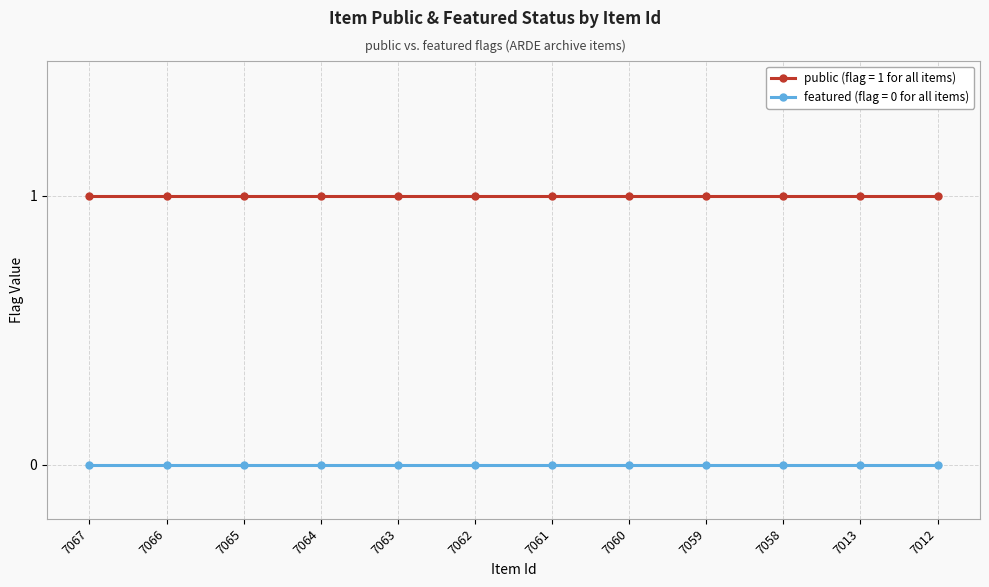

How many lines are shown in the chart?

2